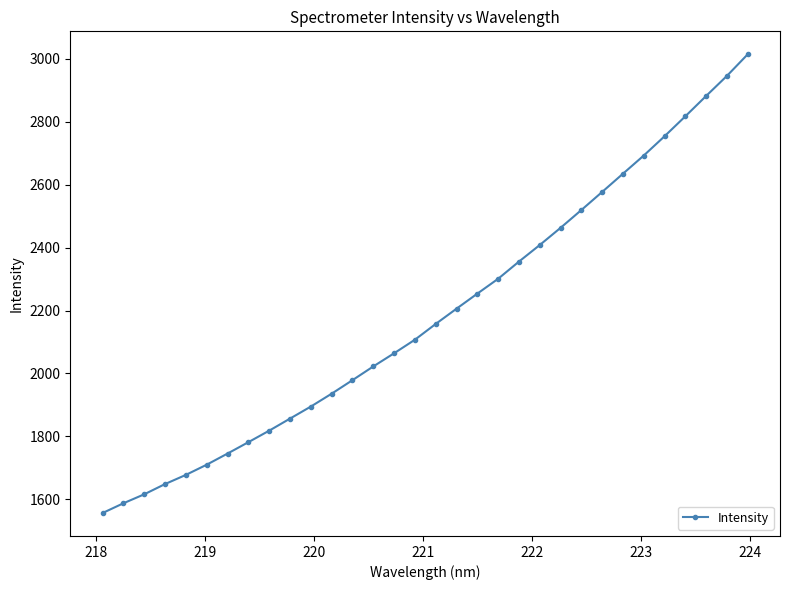

What is the sum of all values?

69982.6